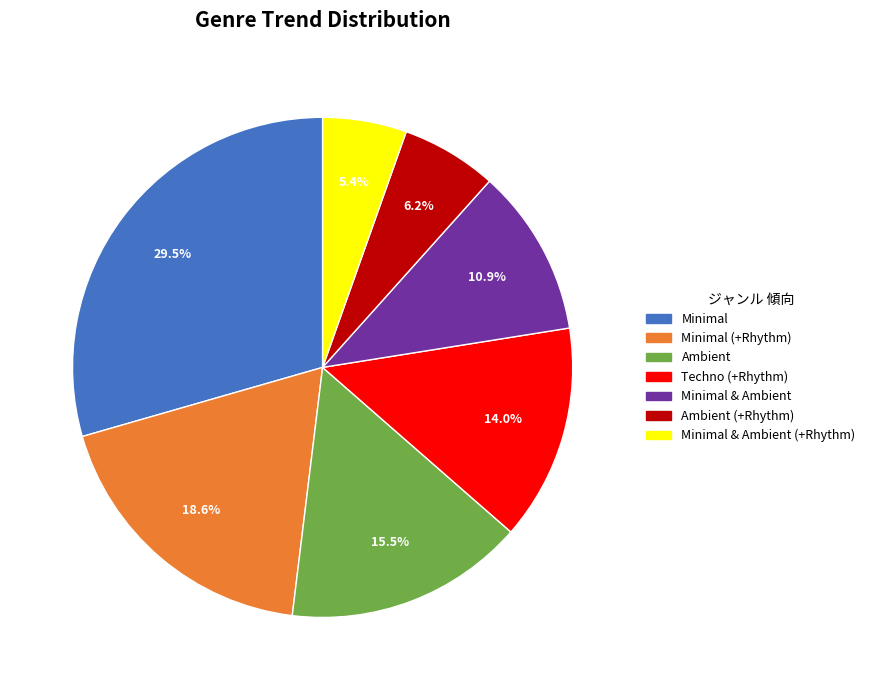

Is there a majority slice in this chart?

No